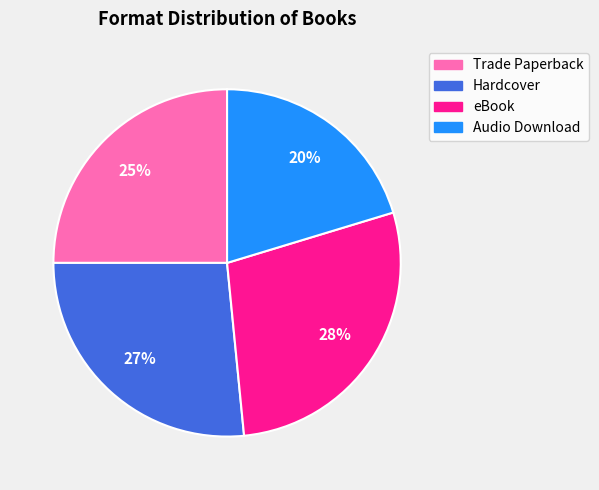

Is there a majority slice in this chart?

No